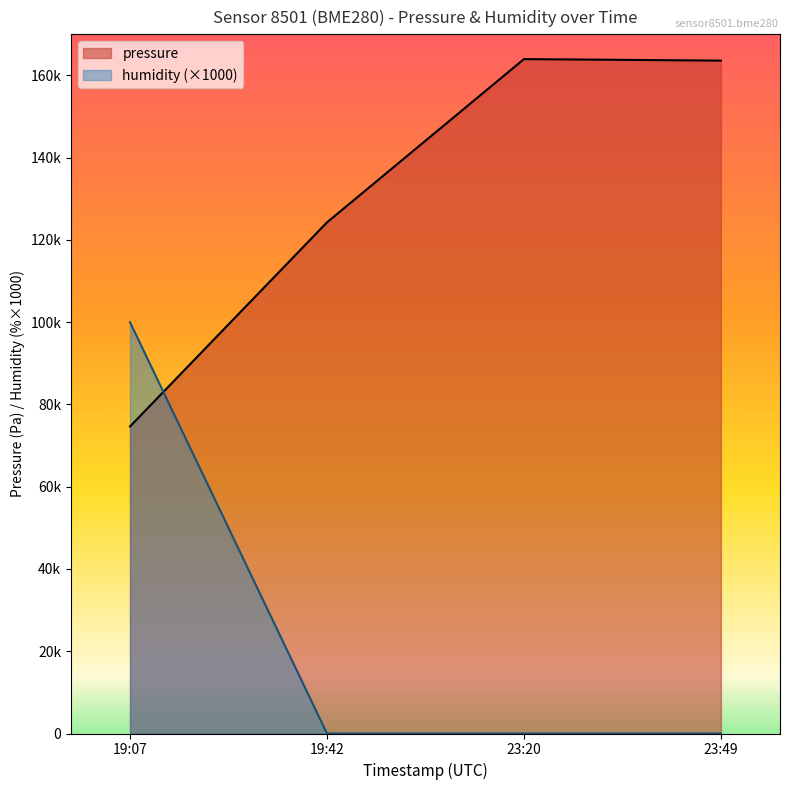

Which series has the largest range (max minus min)?

humidity (×1000)